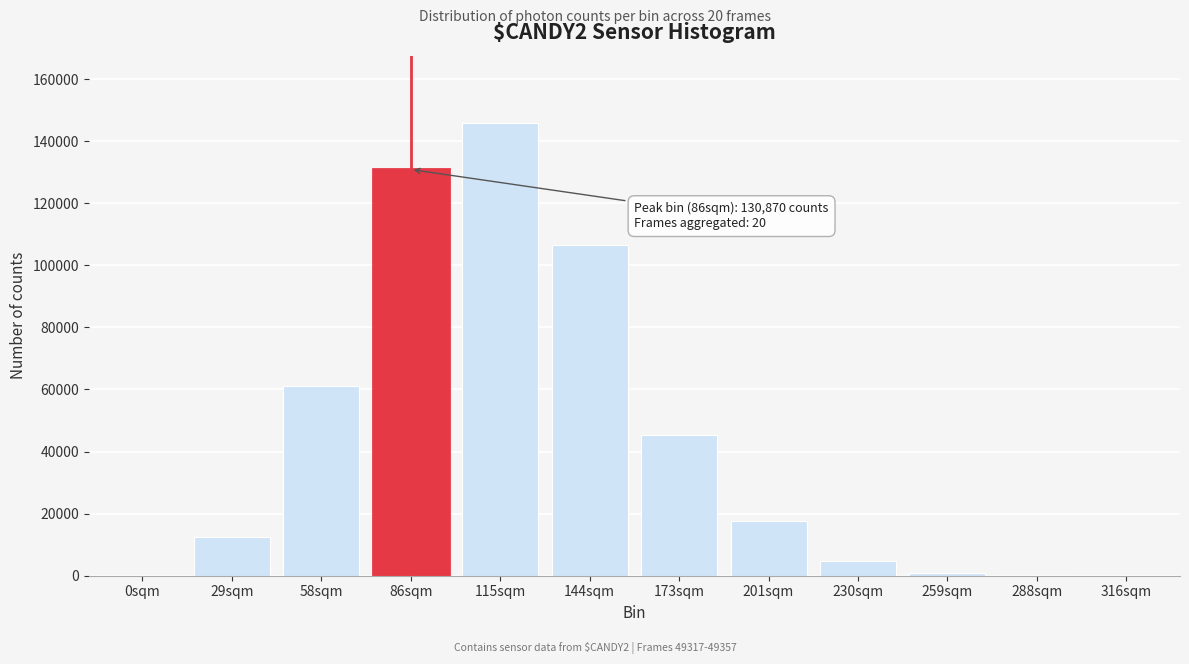

Which label corresponds to the largest value in the chart?

115sqm